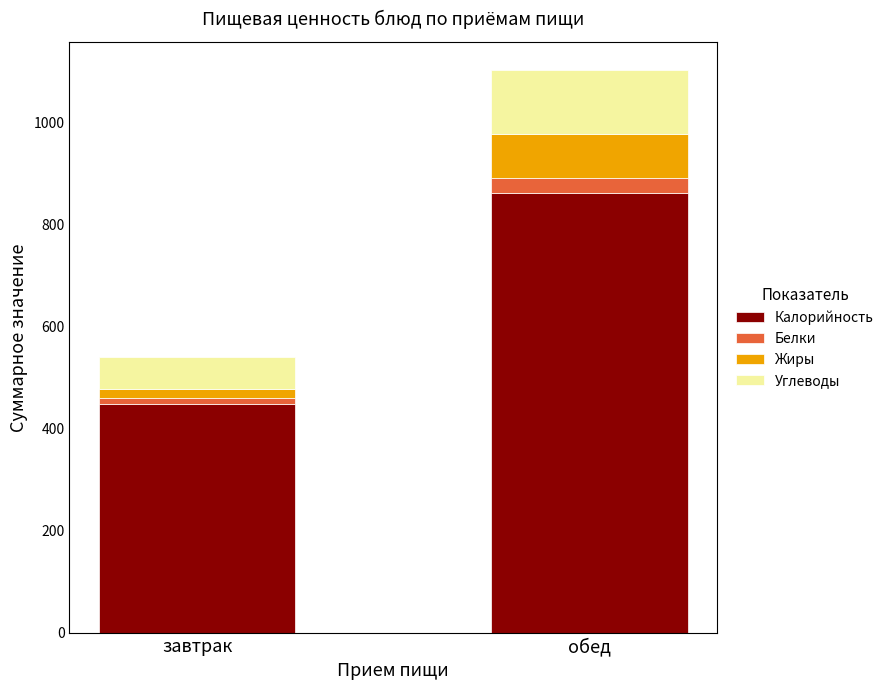

Which category has the lowest value in the Калорийность series?

завтрак